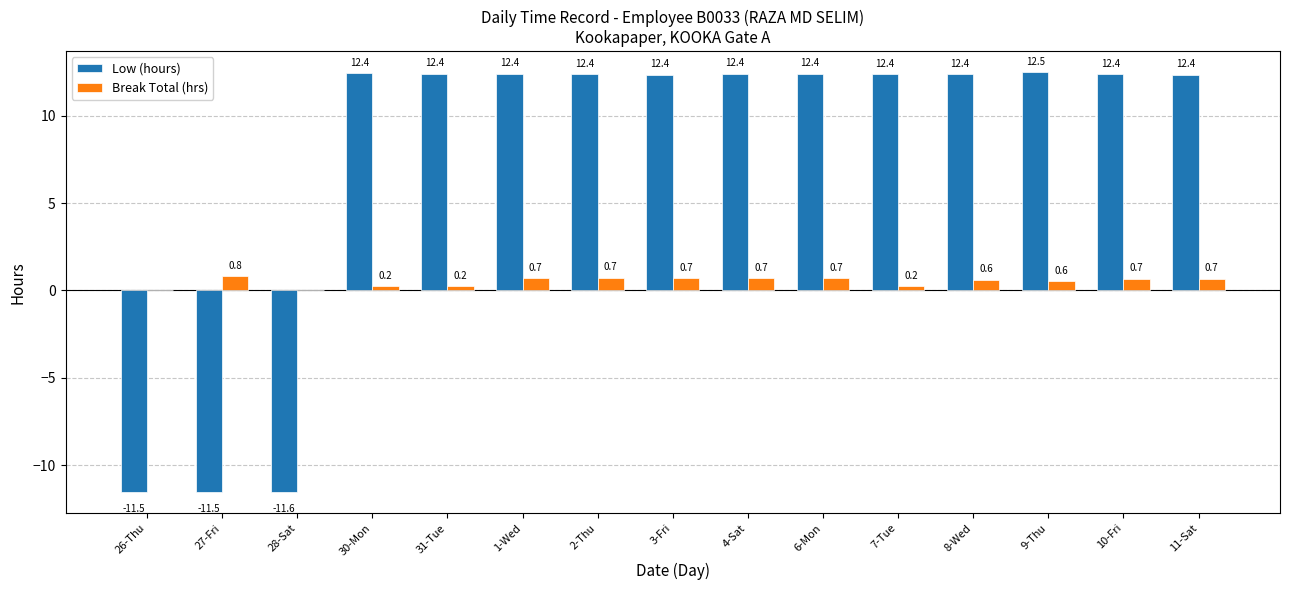

True or false: Low (hours) has a value of 12.4 at 30-Mon.

True